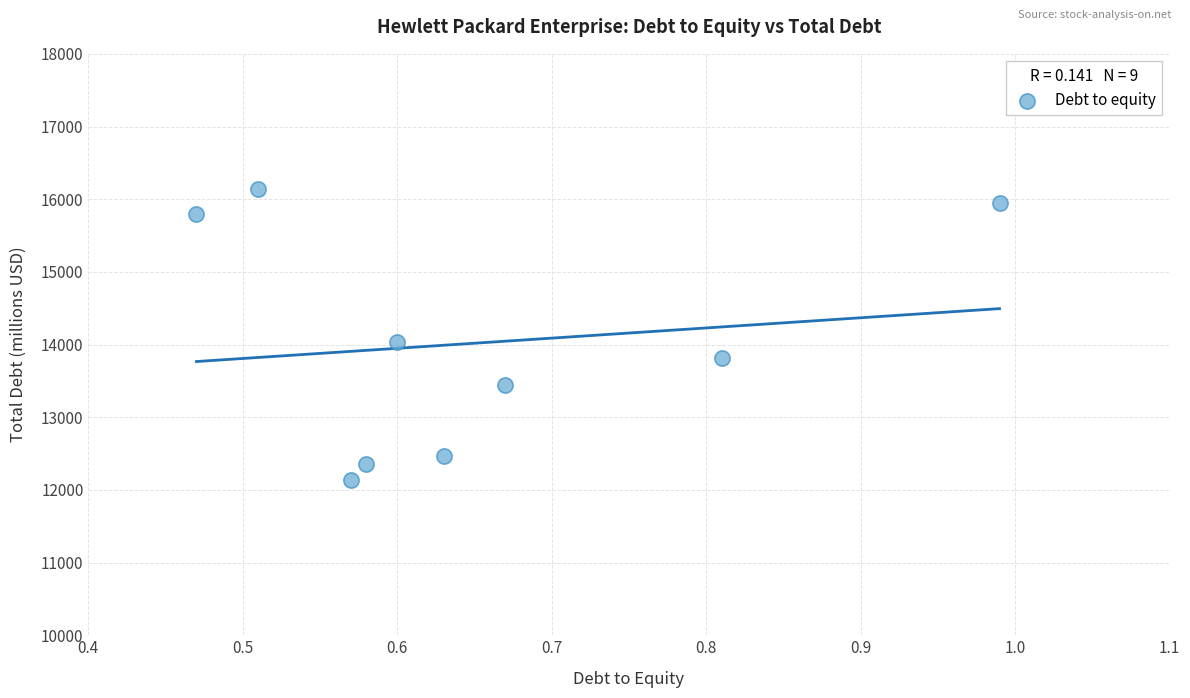

What is the average Y value?

14015